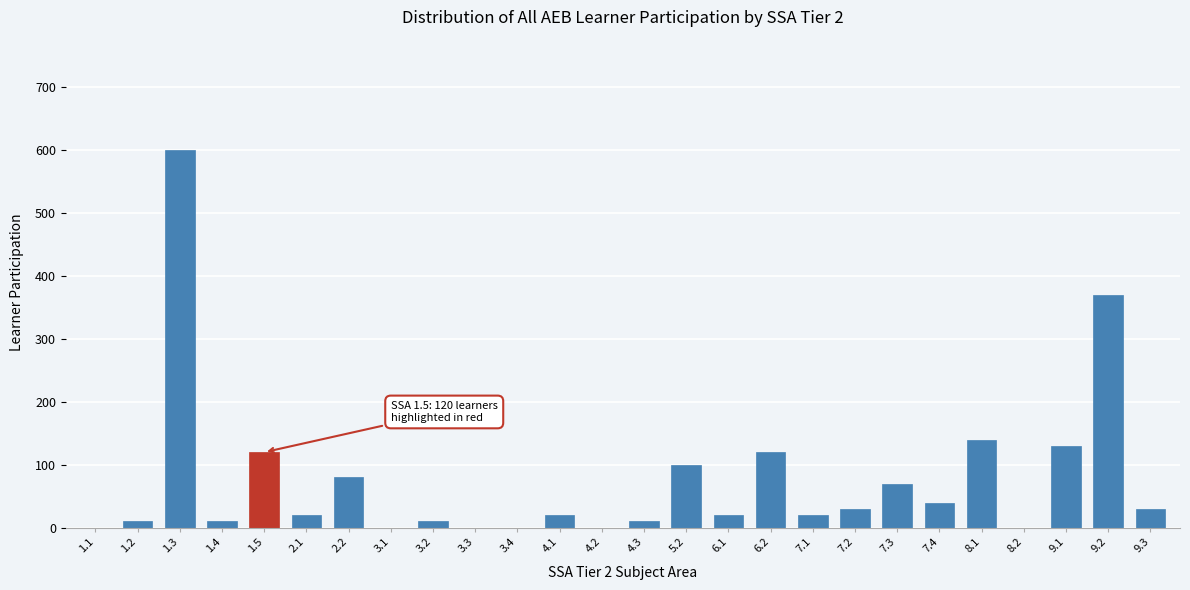

Reading right to left, what are all the values shown in this chart?

9.3=30	9.2=370	9.1=130	8.2=0	8.1=140	7.4=40	7.3=70	7.2=30	7.1=20	6.2=120	6.1=20	5.2=100	4.3=10	4.2=0	4.1=20	3.4=0	3.3=0	3.2=10	3.1=0	2.2=80	2.1=20	1.5=120	1.4=10	1.3=600	1.2=10	1.1=0